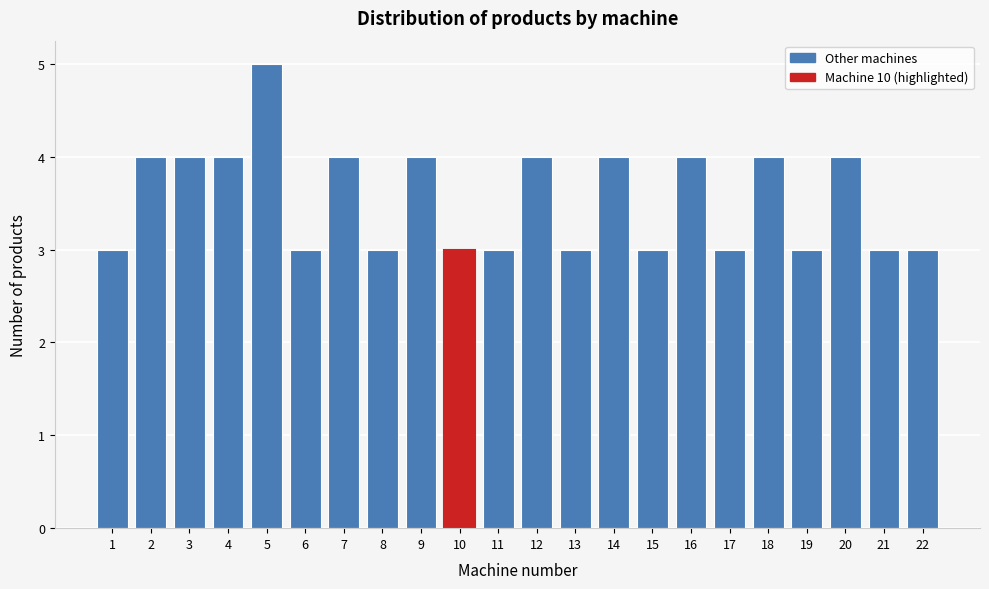

Reading right to left, extract all data points from this chart.

3	3	4	3	4	3	4	3	4	3	4	3	3	4	3	4	3	5	4	4	4	3